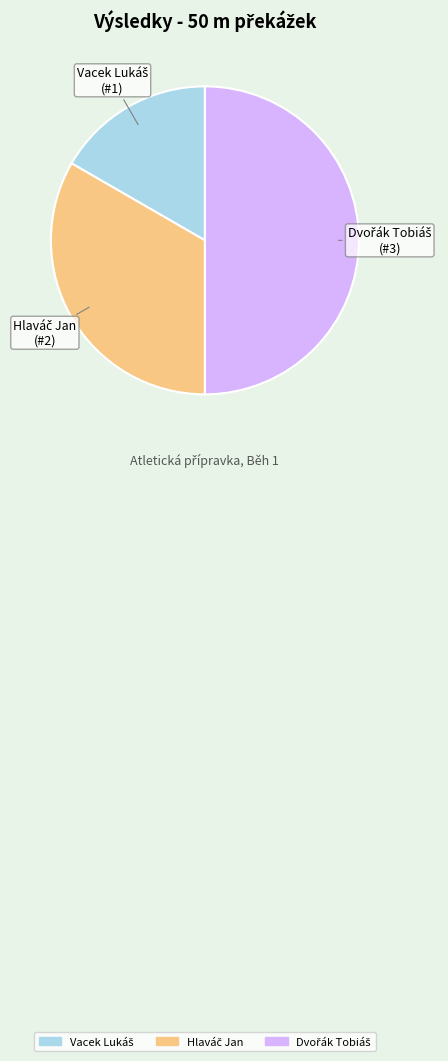

Which has a higher value, Hlaváč Jan or Dvořák Tobiáš?

Dvořák Tobiáš